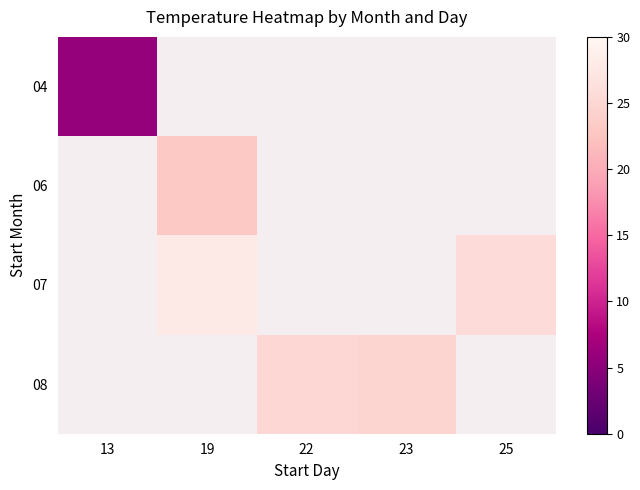

At which label does 08 reach its minimum?

13